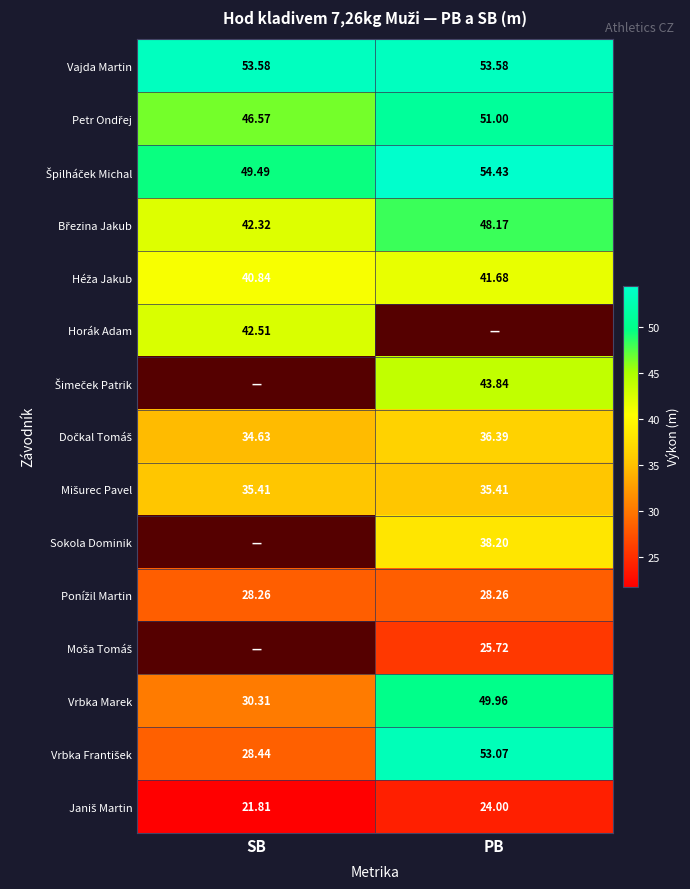

Is the value of Vajda Martin at SB greater than the value of Moša Tomáš at SB?

No